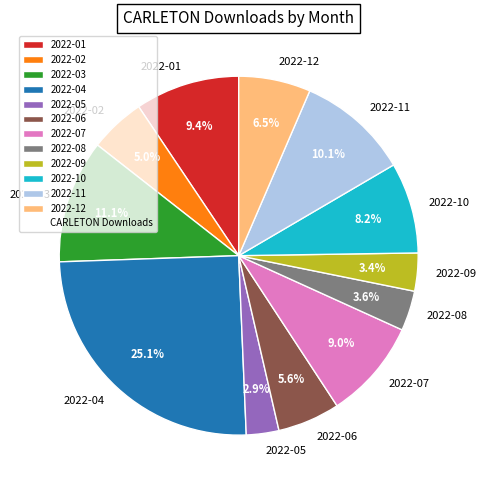

To the nearest percent, what percentage of the pie is 2022-07?

9%